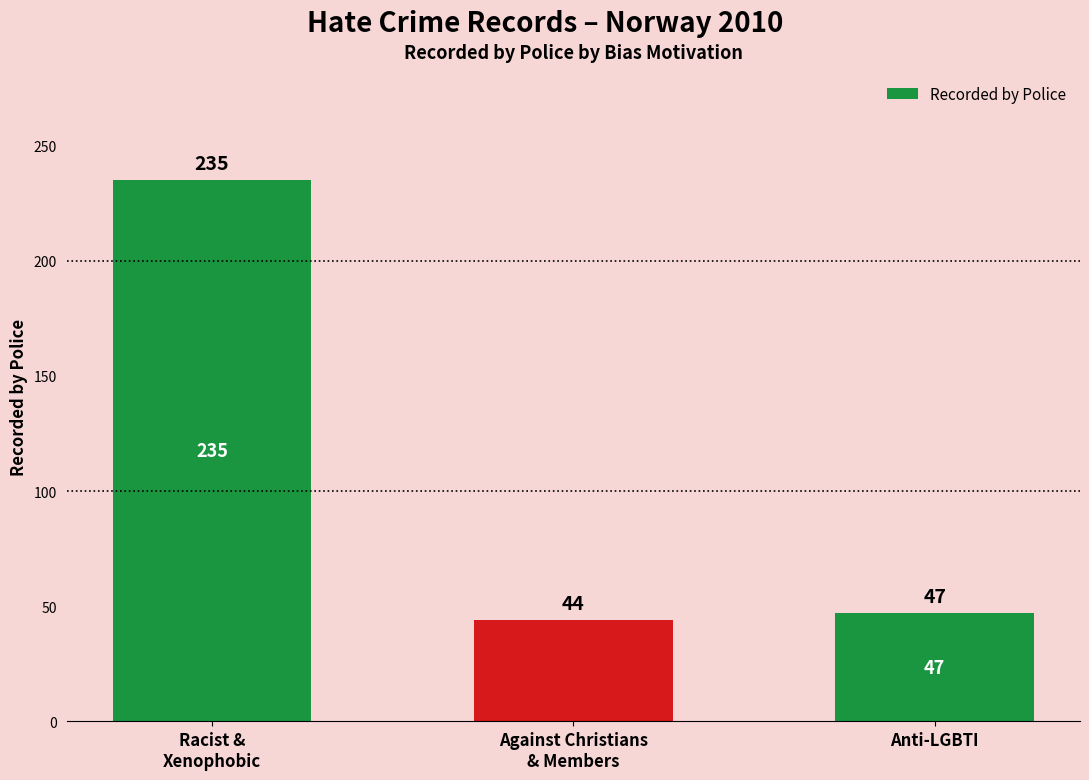

What is the smallest value displayed?

44